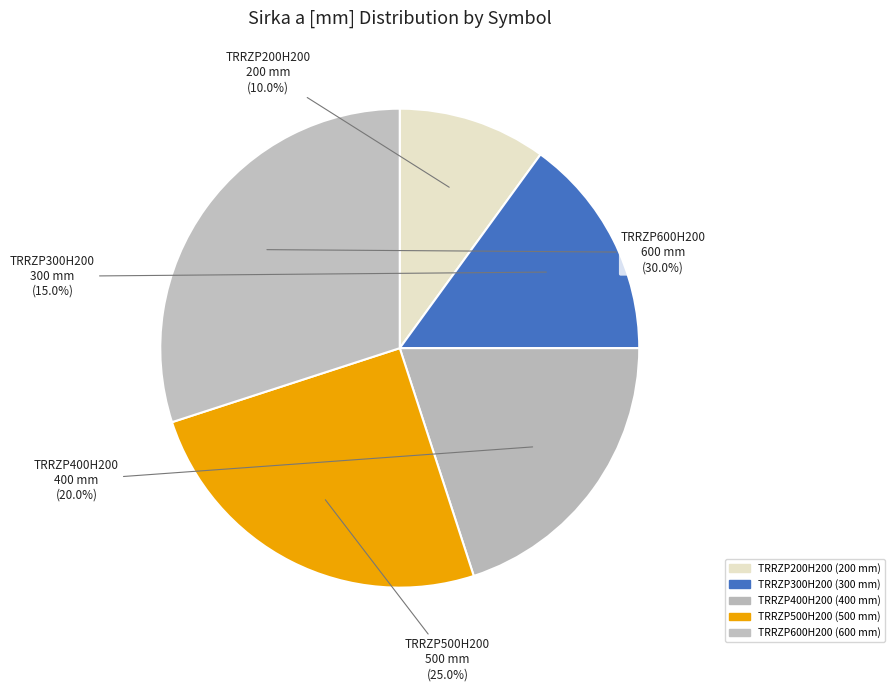

To the nearest percent, what is the combined percentage of TRRZP300H200 and TRRZP600H200?

45%